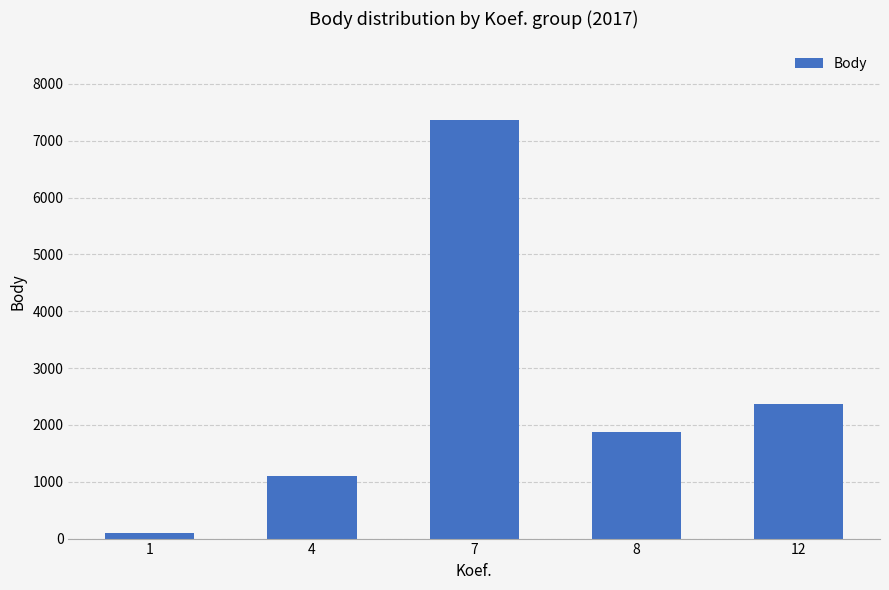

Reading right to left, extract all data points from this chart.

12=2375	8=1882	7=7373	4=1108	1=101